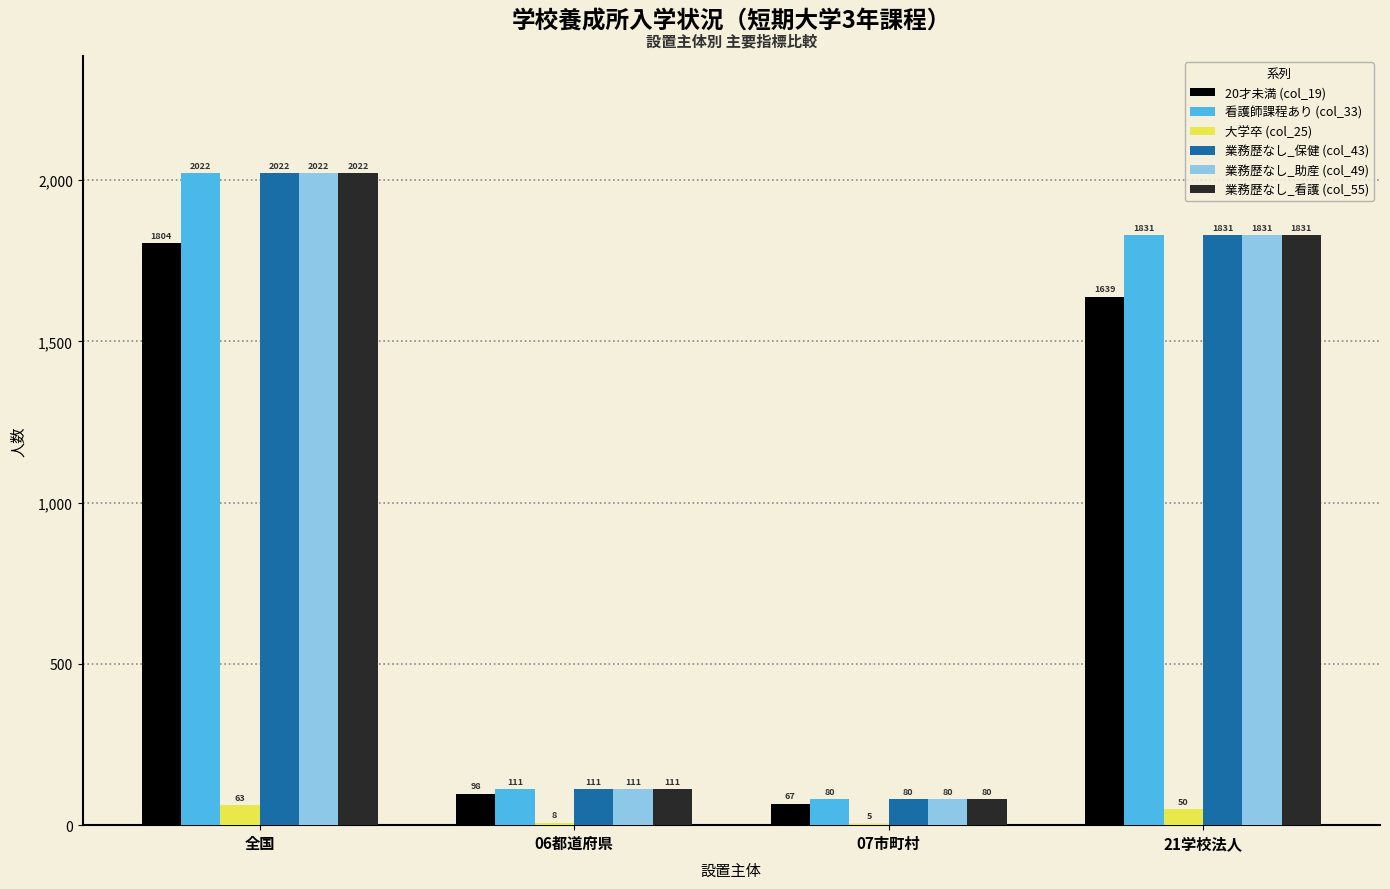

What is the maximum value shown in the chart?

2022